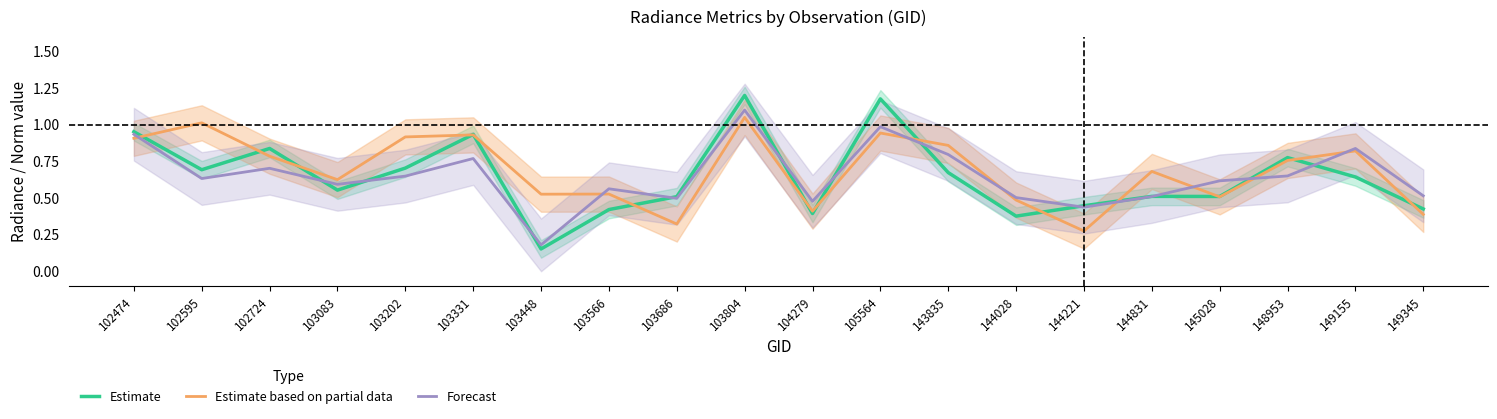

What are all the series names shown in the legend?

Estimate, Estimate based on partial data, Forecast